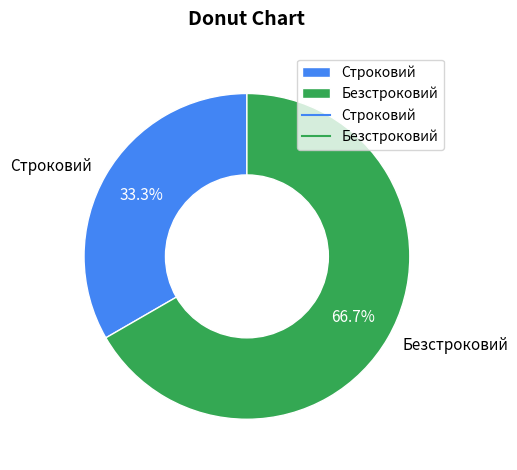

To the nearest percent, what is the difference between the Строковий and Безстроковий slice percentages?

33%